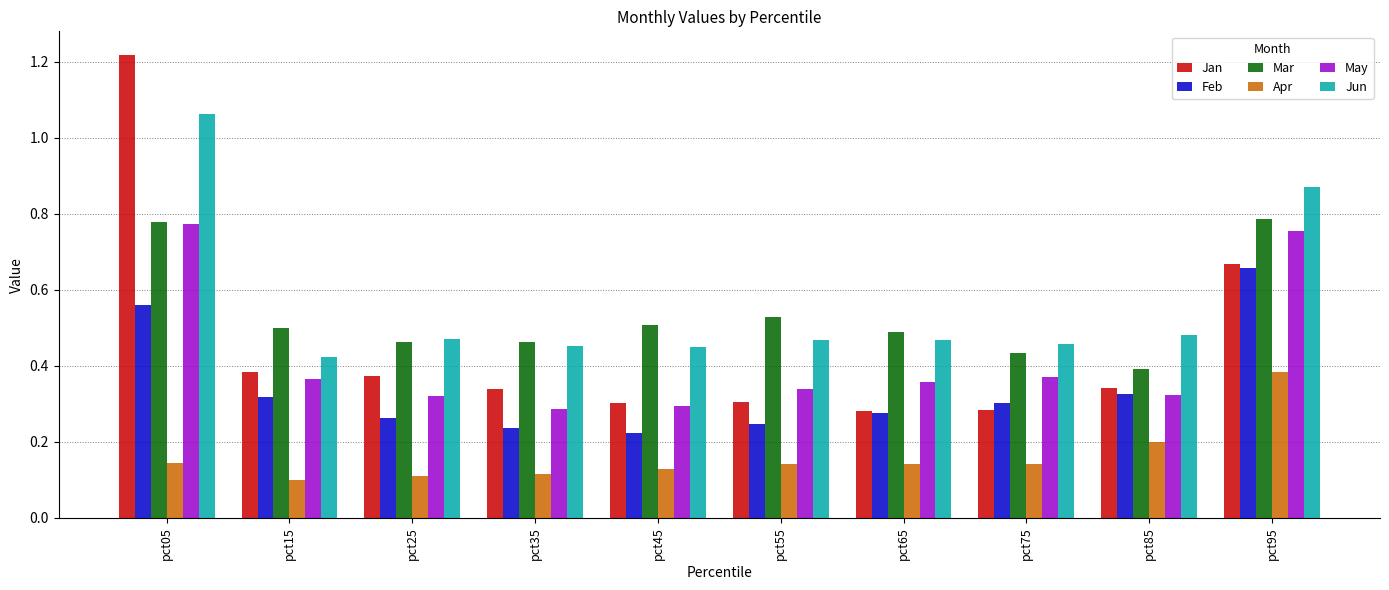

Is it true that Jun equals 0.7 at pct75?

False